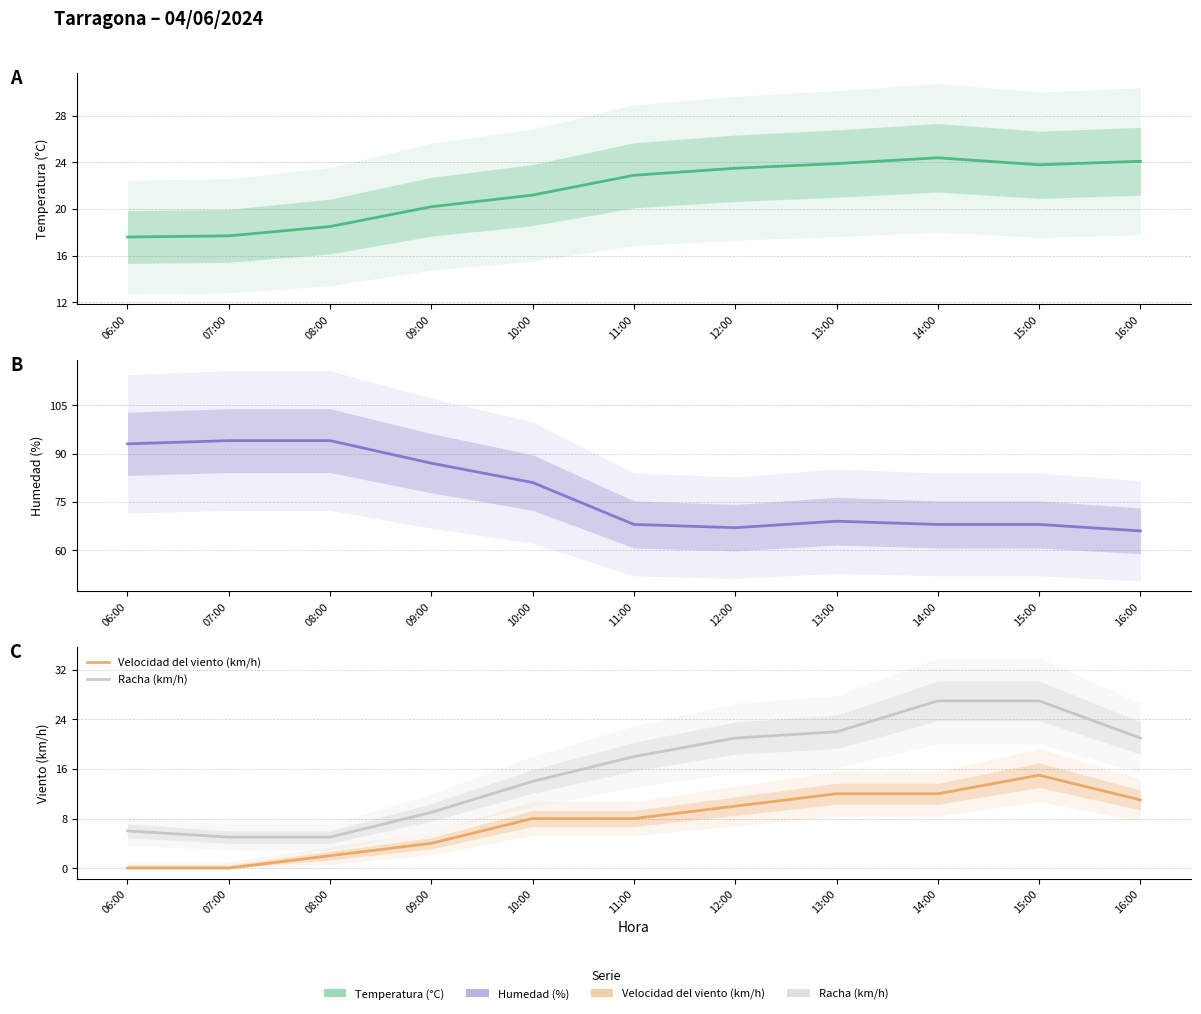

At which label is Velocidad del viento (km/h) closest to 7?

10:00